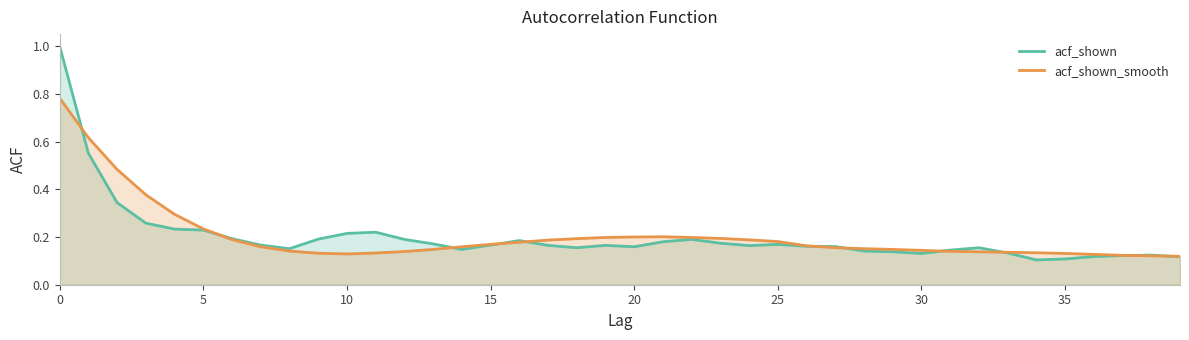

At 30, list the series in order from smallest to largest.

acf_shown, acf_shown_smooth